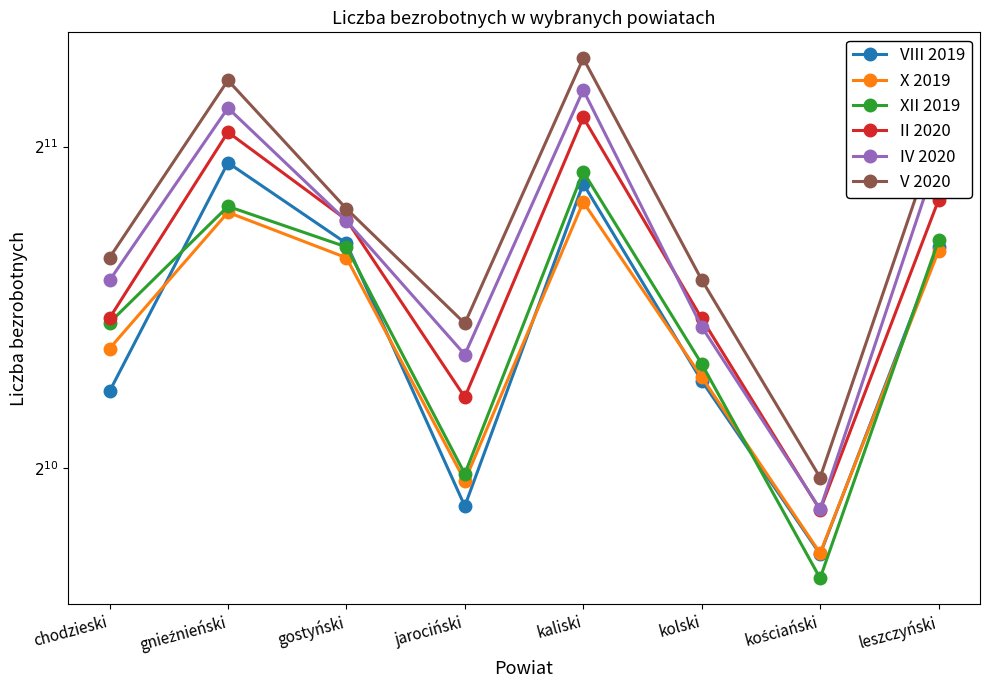

Does the chart have visible grid lines?

No